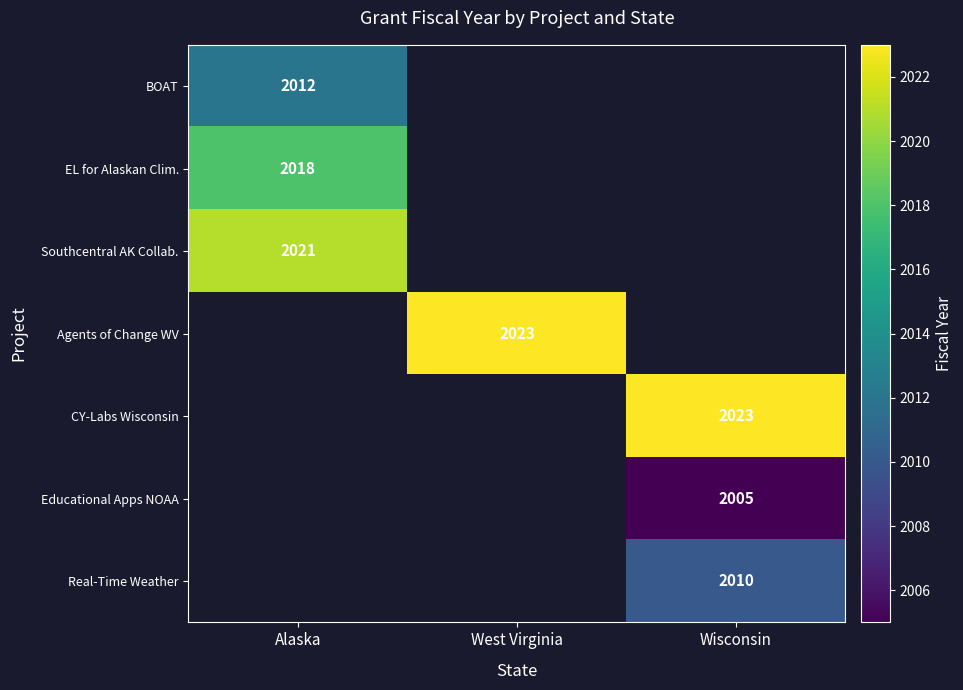

Which category has the lowest value across all series?

Wisconsin